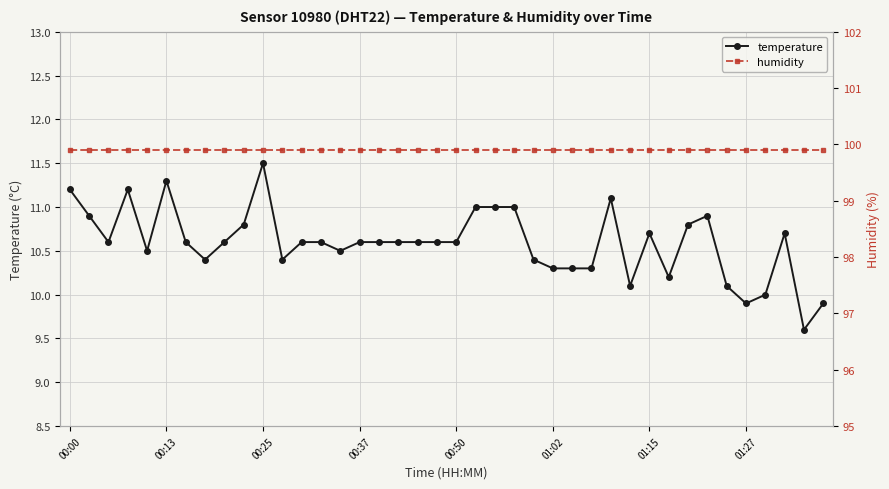

Which has a higher value, 39 or 22?

22